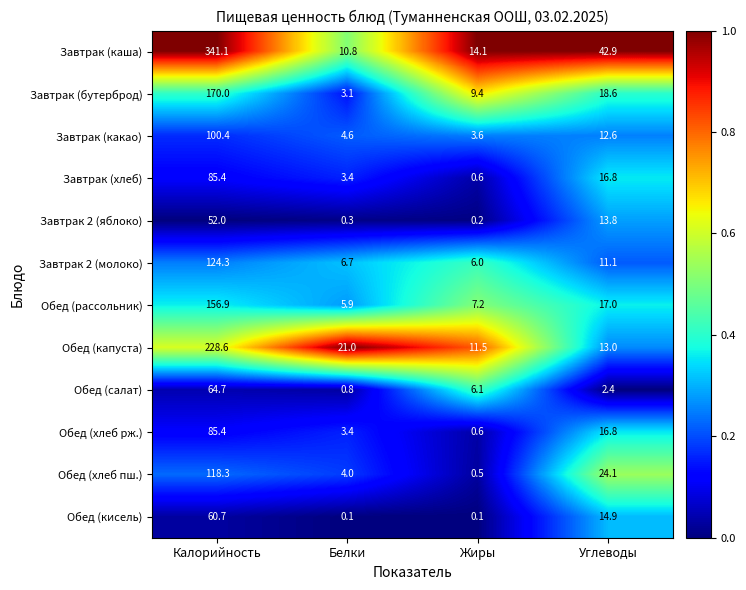

What is the average value of the Обед (капуста) series?

68.5